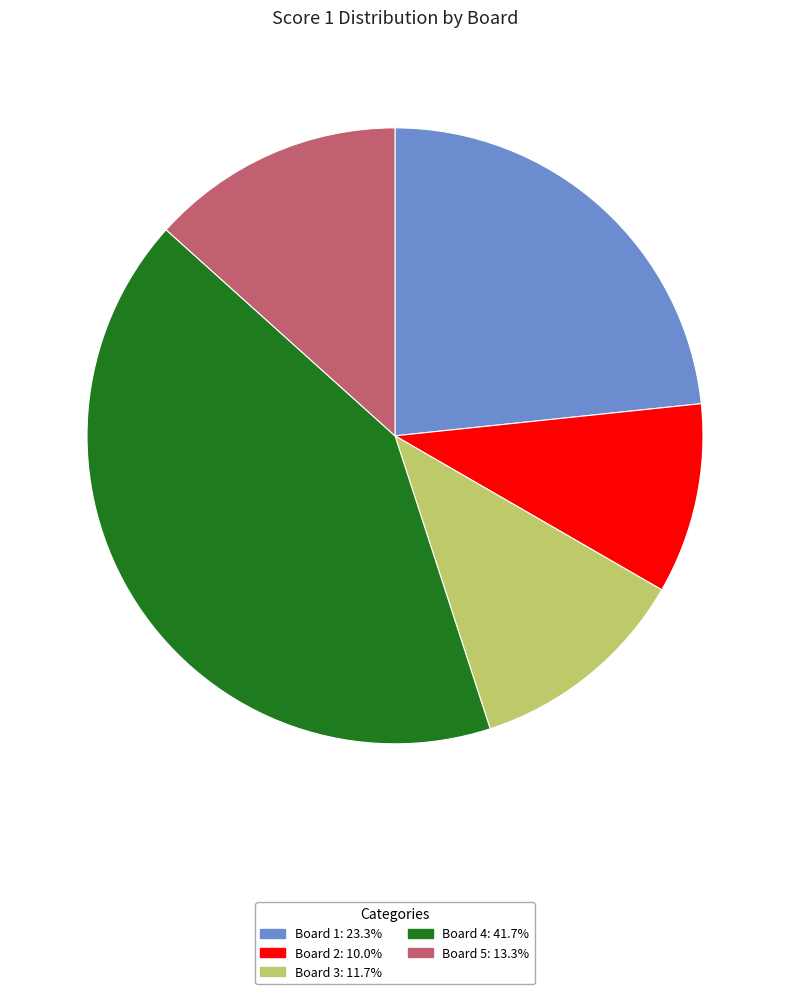

Does any single category account for the majority?

No